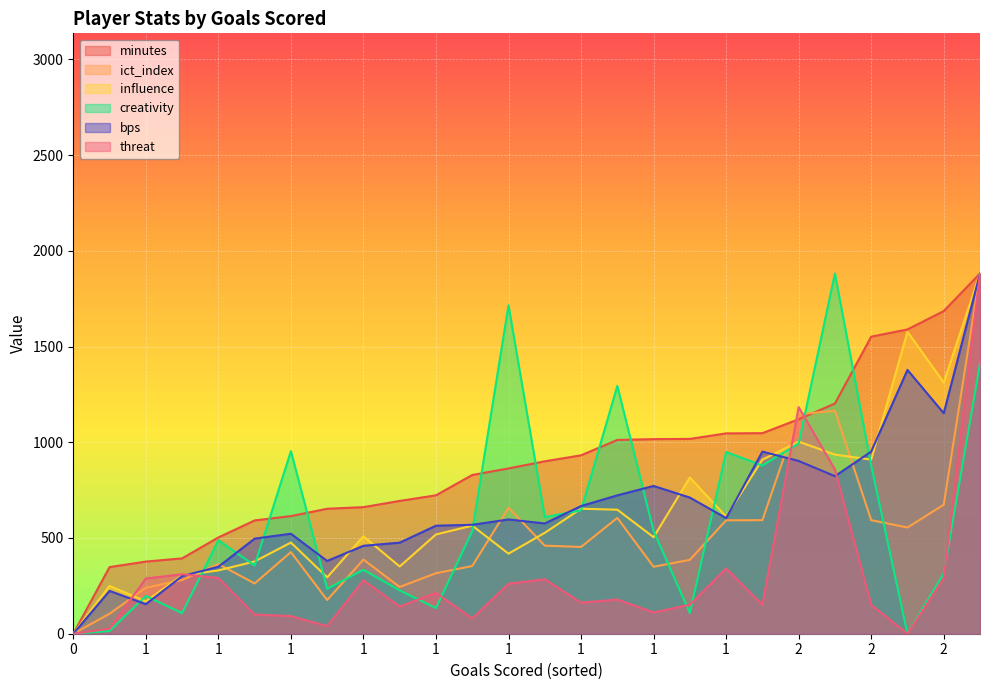

Which series changed the most between 1 and 2?

minutes